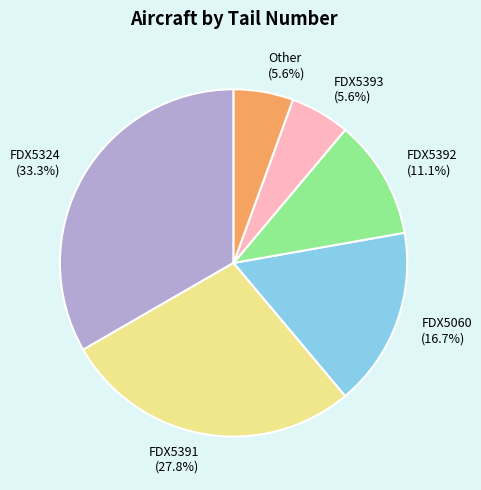

How many slices are in this pie chart?

6